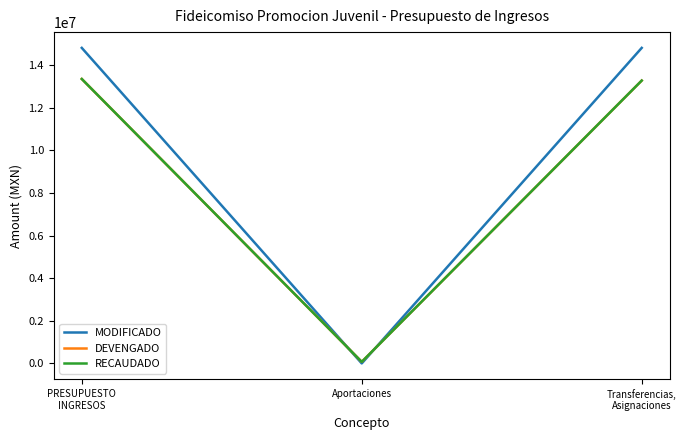

What is the approximate value of DEVENGADO at PRESUPUESTO
INGRESOS?

13353484.5